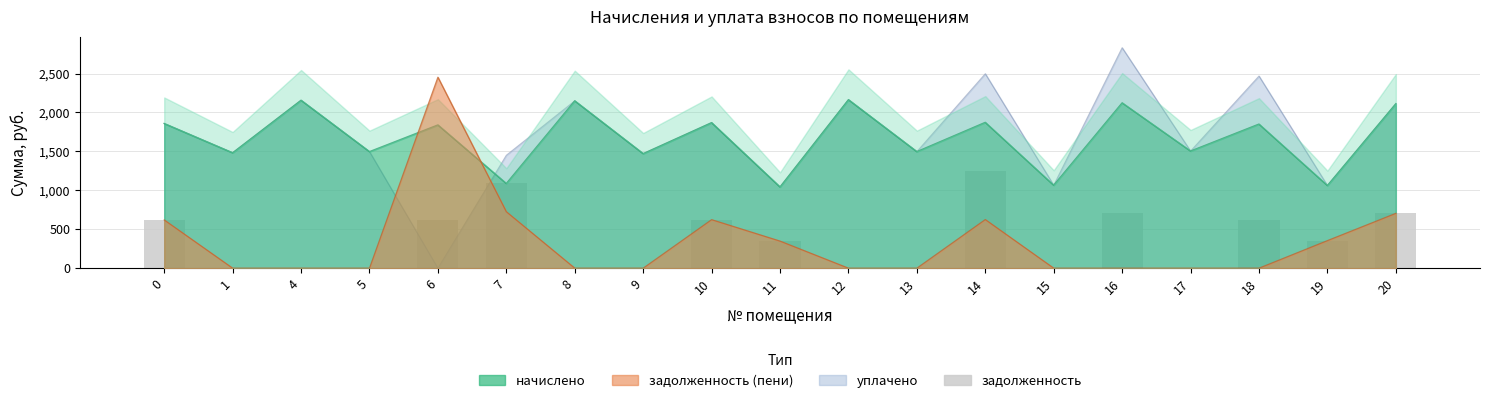

What is the value of the 15th bar from the left?

707.9